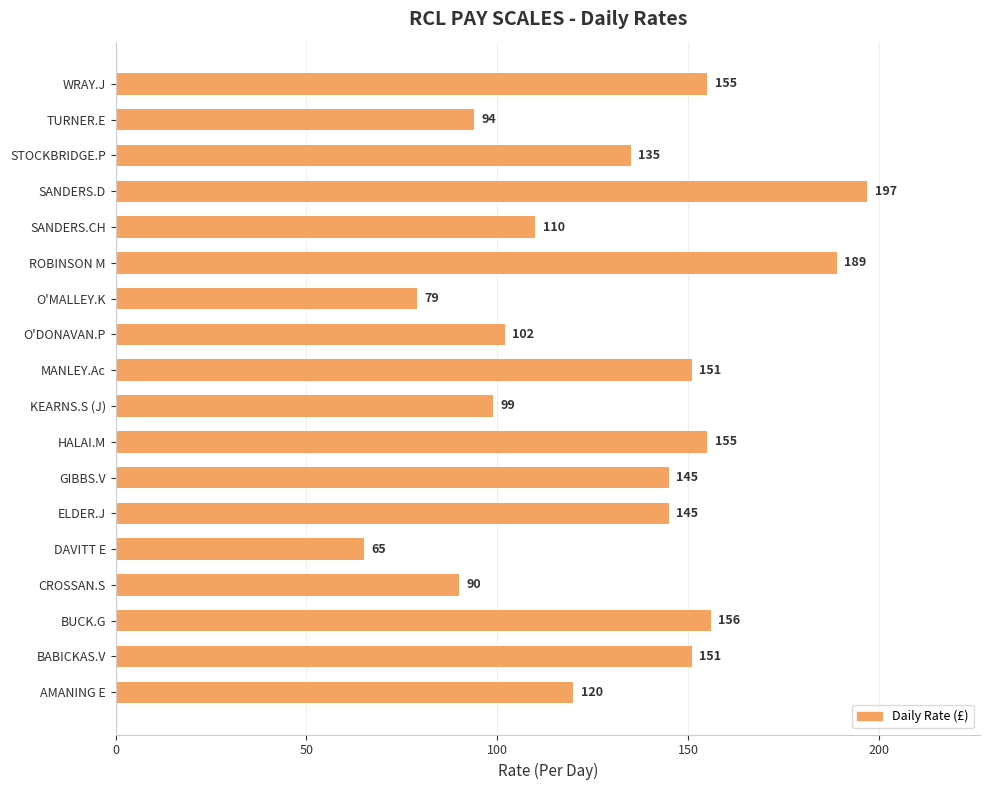

The chart shows a value of 151 at MANLEY.Ac. True or false?

True